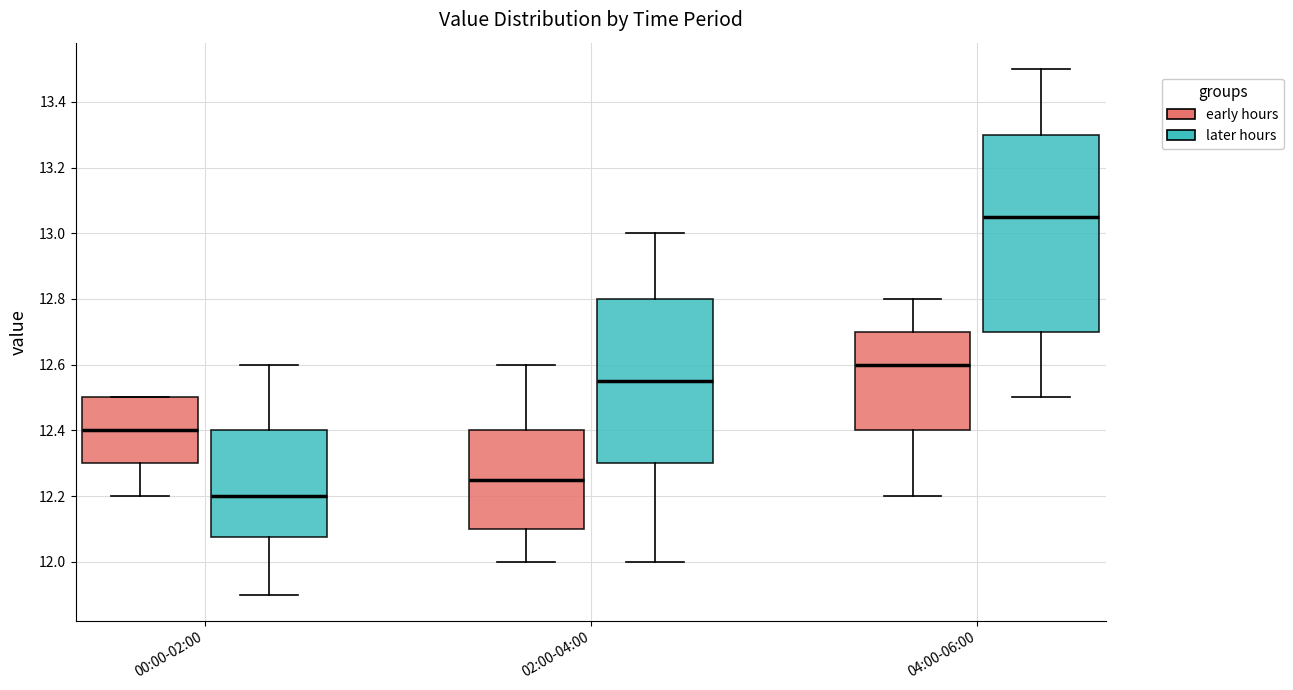

Which box has the highest median line?

04:00-06:00 (later hours)